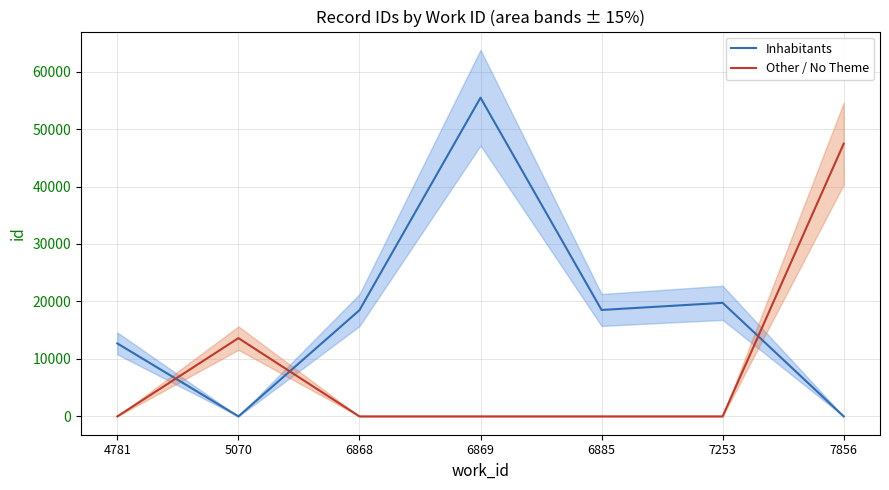

How many values in the Other / No Theme series exceed 0?

2